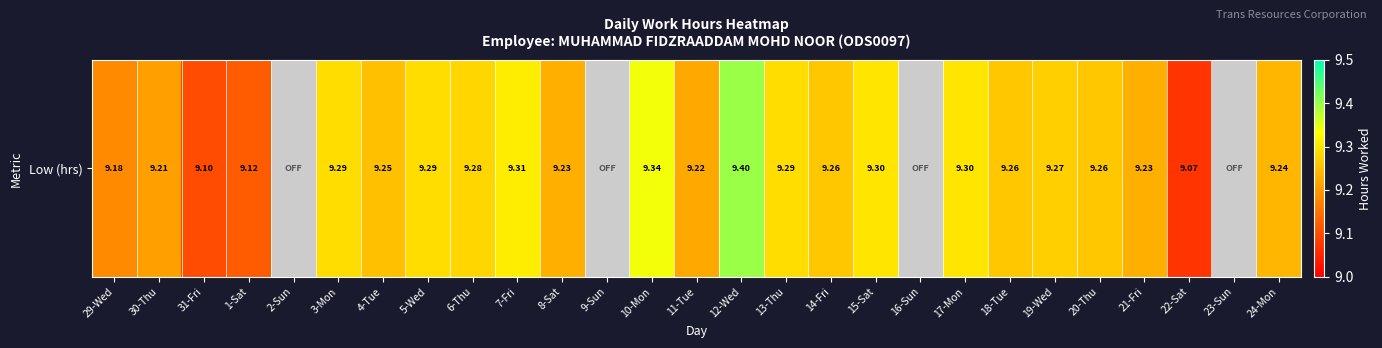

What is the maximum value shown in the chart?

9.4